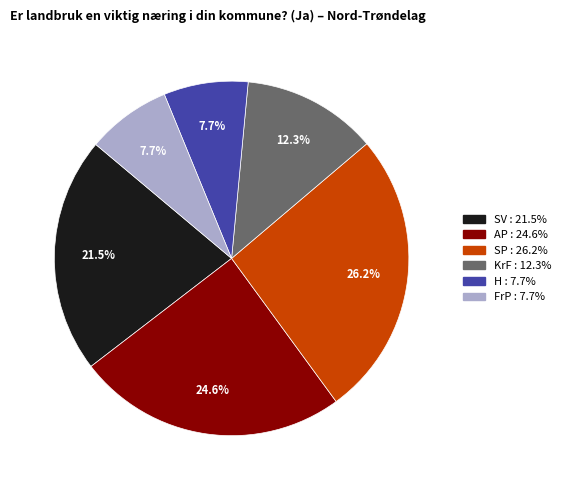

What percentage is the FrP slice, to the nearest percent?

8%